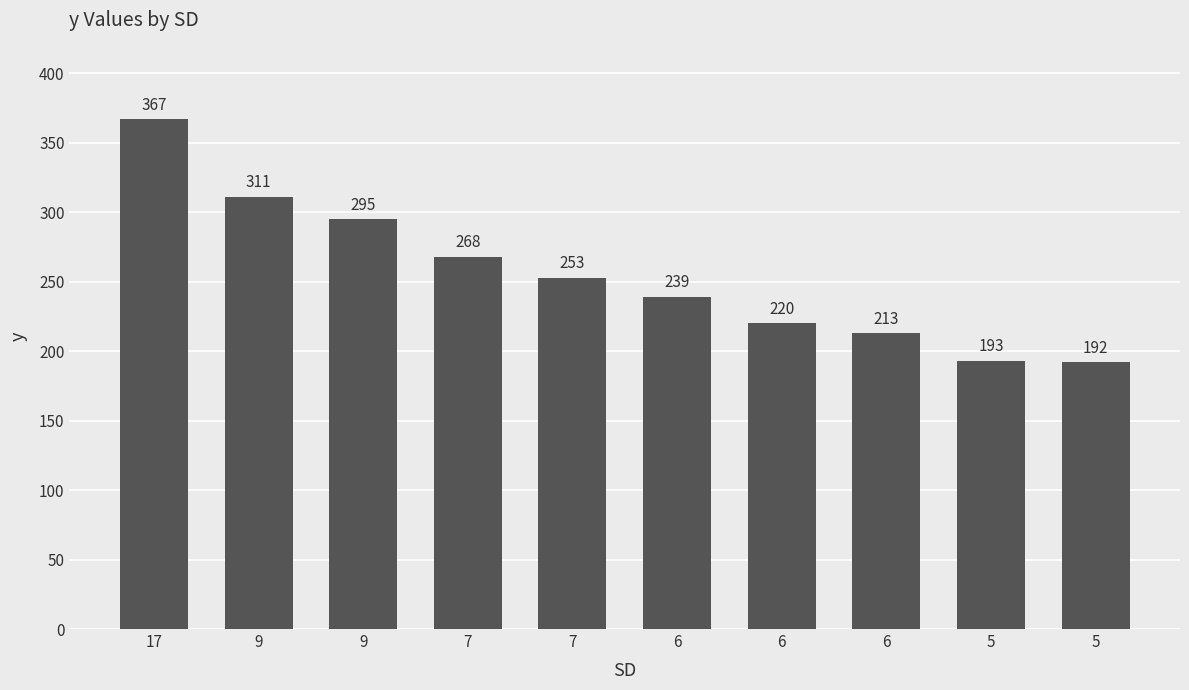

What is the difference between the second highest and second lowest values?

118